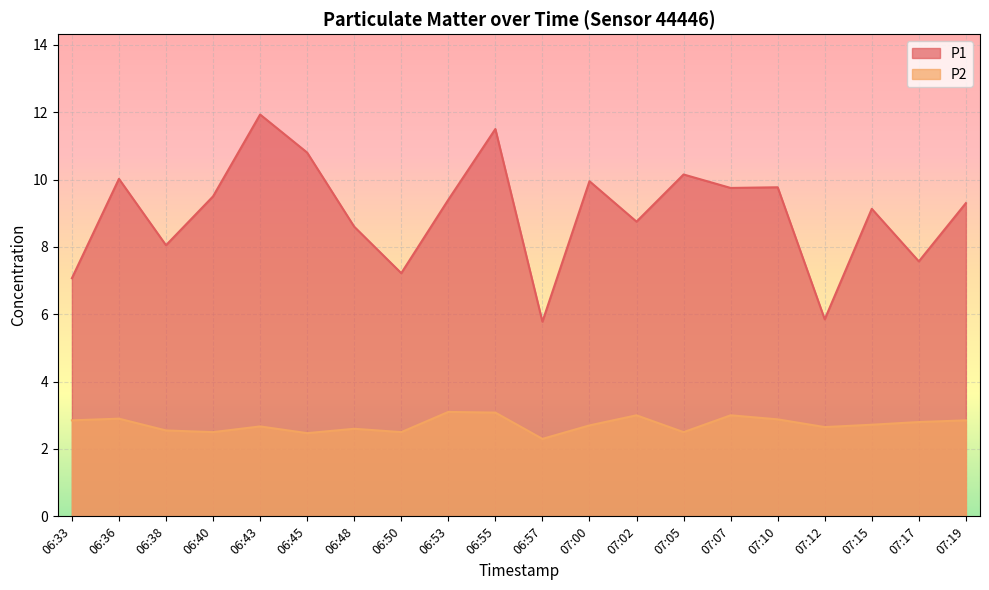

What is the sum of all P2 values?

54.6